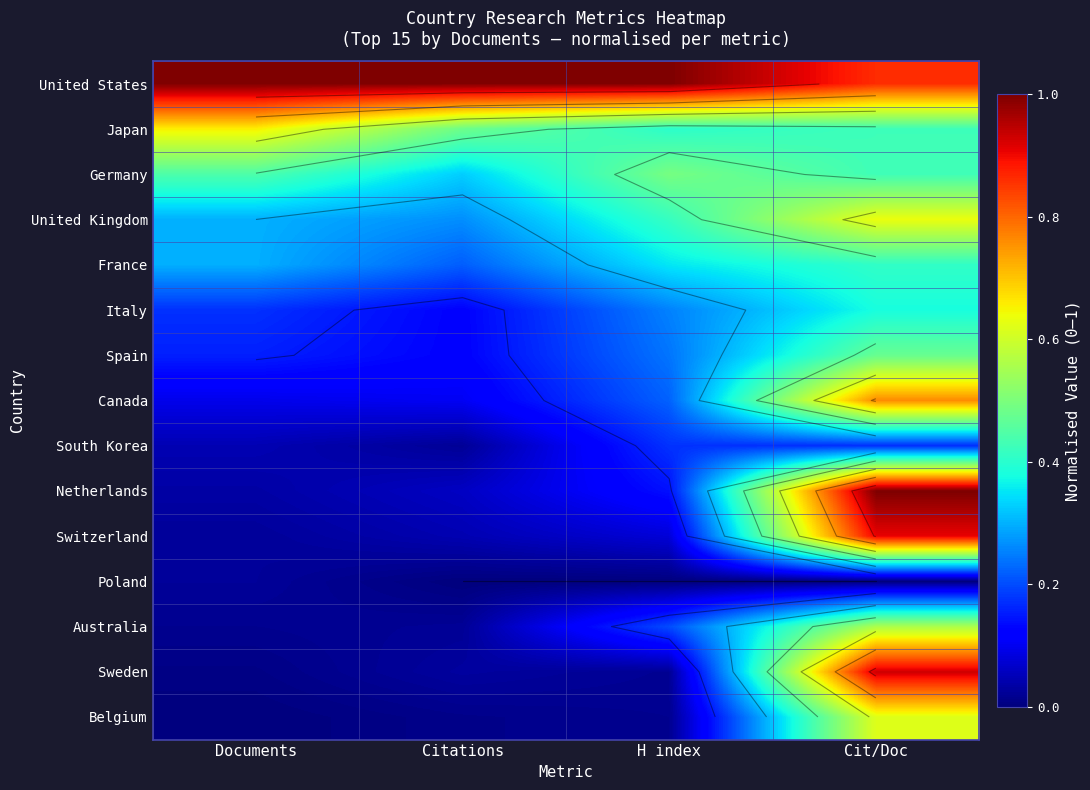

Which series has the largest total across all categories?

United States